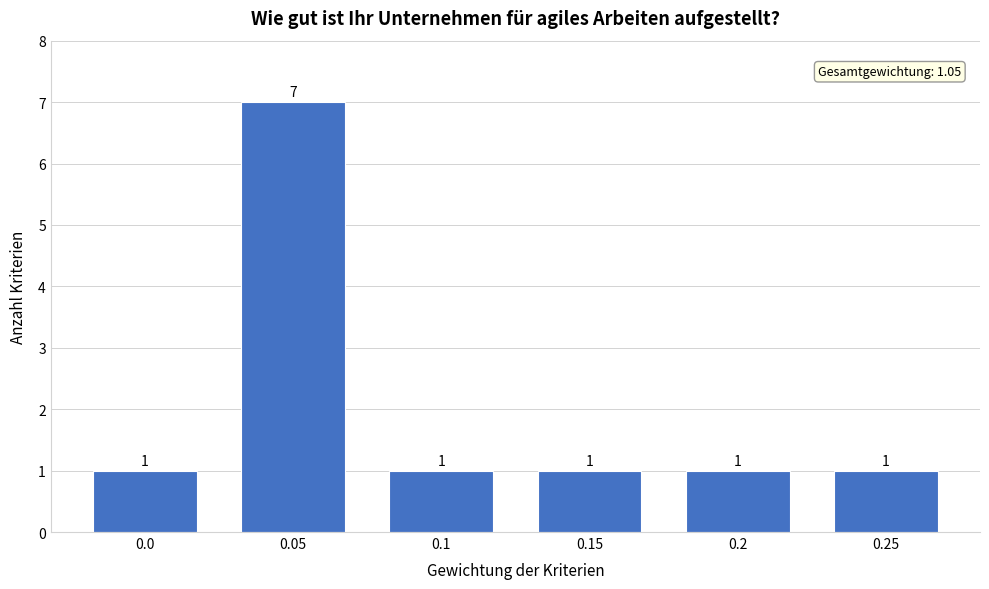

Reading left to right, transcribe all the data shown in this chart.

1	7	1	1	1	1